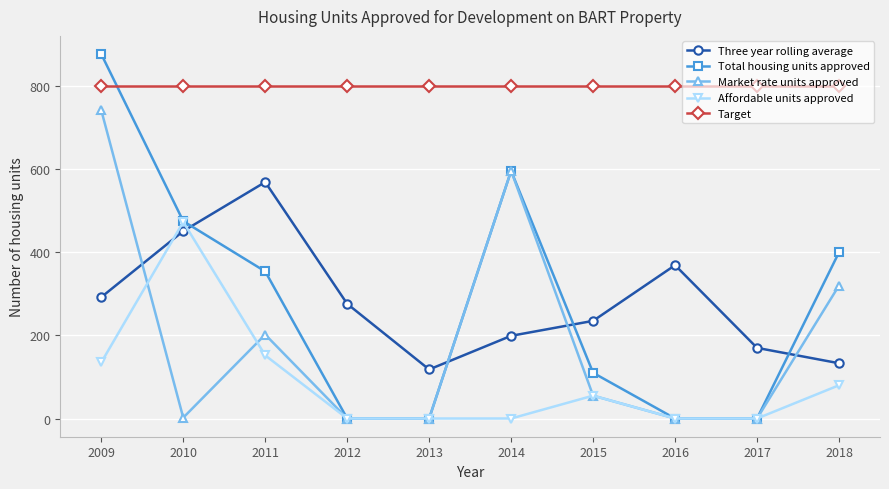

What is the total value across all series at 2009?

2846